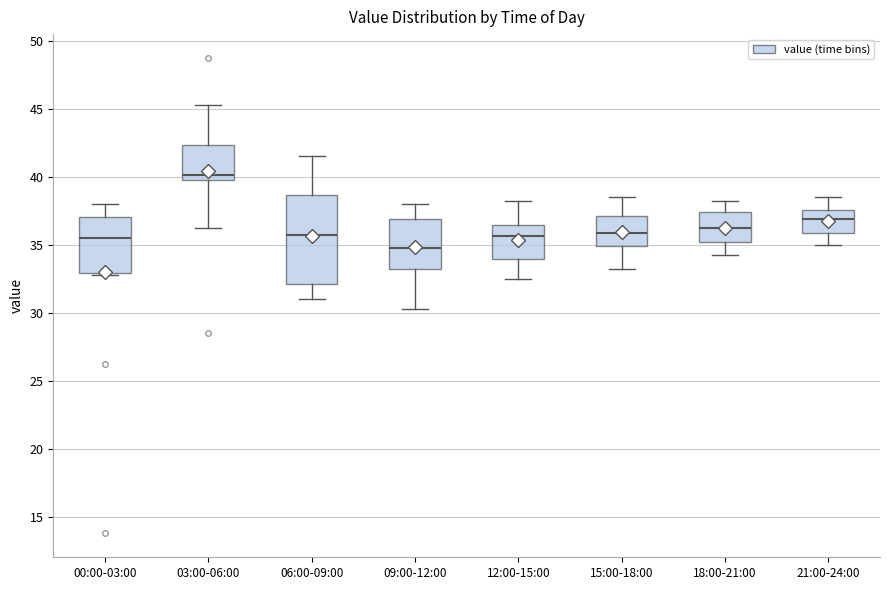

Reading left to right, read every box against the y-axis: the position of its median line, the range the box covers, and the ends of its whiskers. The values are not printed on the chart, so give them approximately, as read against the axis.

00:00-03:00: median 35.5, box 33.0 to 37.0, whiskers 33.0 (just below the box's lower edge) to 38.0
03:00-06:00: median 40.0 (just above the box's lower edge), box 40.0 to 42.5, whiskers 36.5 to 45.5
06:00-09:00: median 36.0, box 32.0 to 38.5, whiskers 31.0 to 41.5
09:00-12:00: median 35.0, box 33.5 to 37.0, whiskers 30.5 to 38.0
12:00-15:00: median 35.5, box 34.0 to 36.5, whiskers 32.5 to 38.5
15:00-18:00: median 36.0, box 35.0 to 37.0, whiskers 33.5 to 38.5
18:00-21:00: median 36.5, box 35.0 to 37.5, whiskers 34.5 to 38.5
21:00-24:00: median 37.0, box 36.0 to 37.5, whiskers 35.0 to 38.5